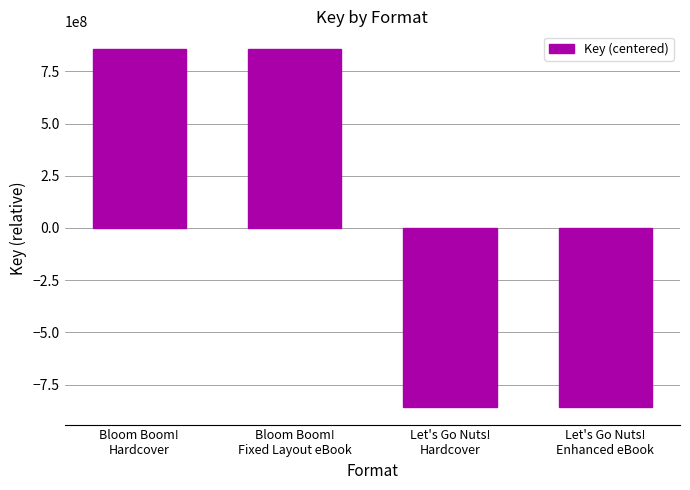

What is the approximate value at Bloom Boom!
Hardcover, to the nearest 50?

856102550